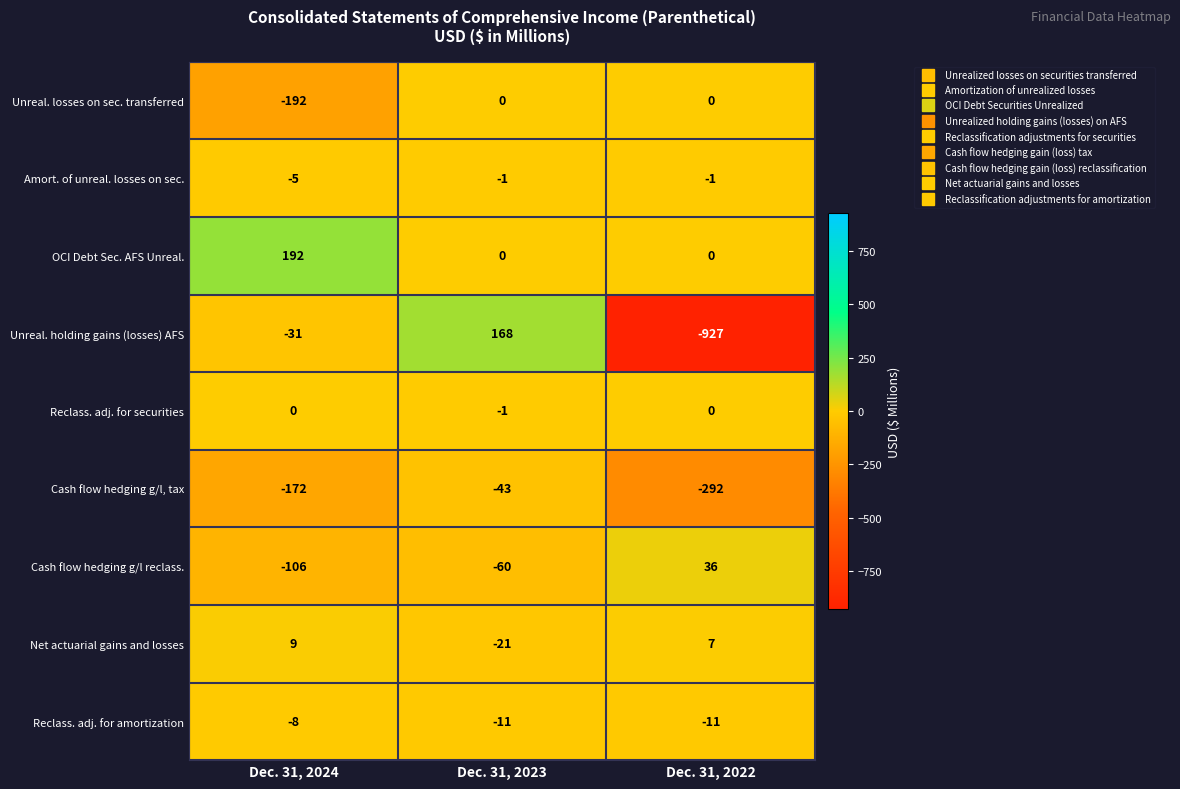

Rank the series at Dec. 31, 2024 from lowest to highest value.

Unreal. losses on sec. transferred, Cash flow hedging g/l, tax, Cash flow hedging g/l reclass., Unreal. holding gains (losses) AFS, Reclass. adj. for amortization, Amort. of unreal. losses on sec., Reclass. adj. for securities, Net actuarial gains and losses, OCI Debt Sec. AFS Unreal.